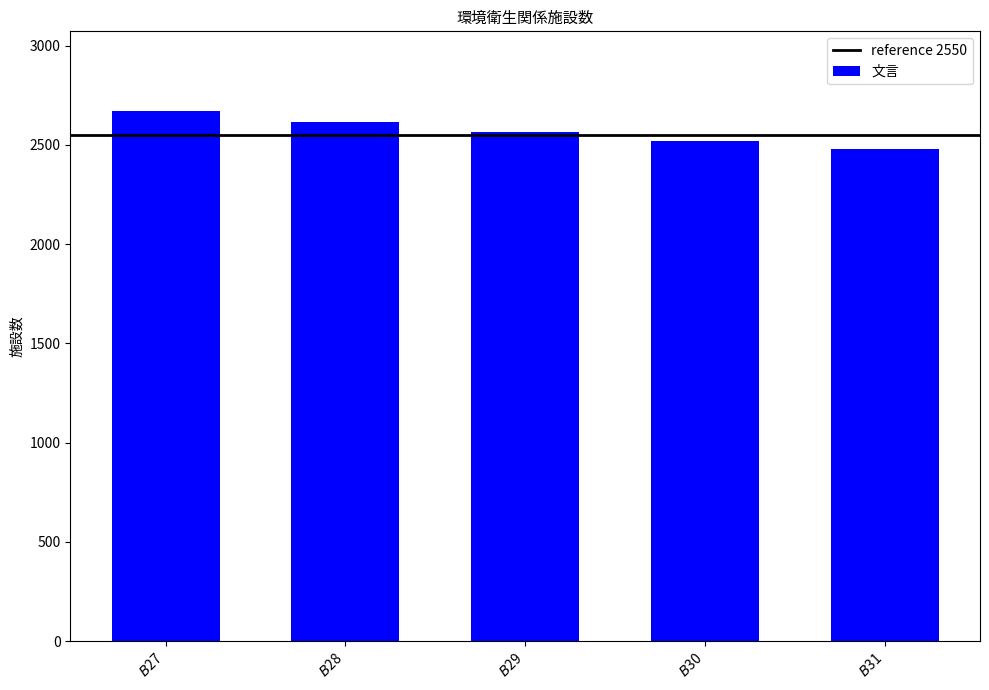

Is it true that the value at $B$29 is 3619?

False